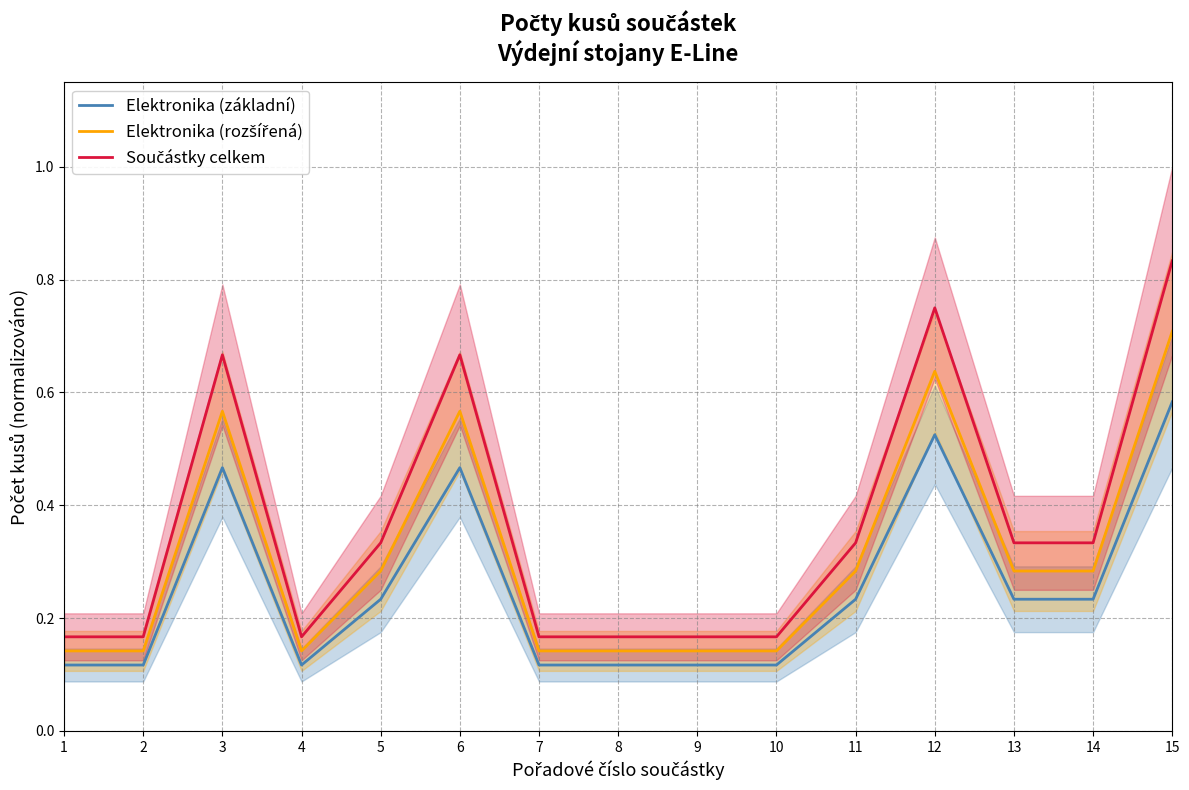

Between 8 and 15, which is larger?

15